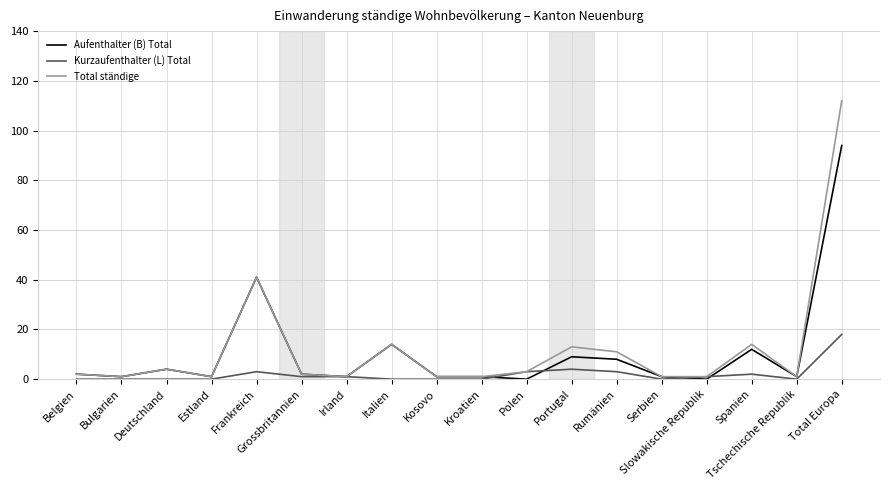

List the series in order of their peak value, highest first.

Total ständige, Aufenthalter (B) Total, Kurzaufenthalter (L) Total